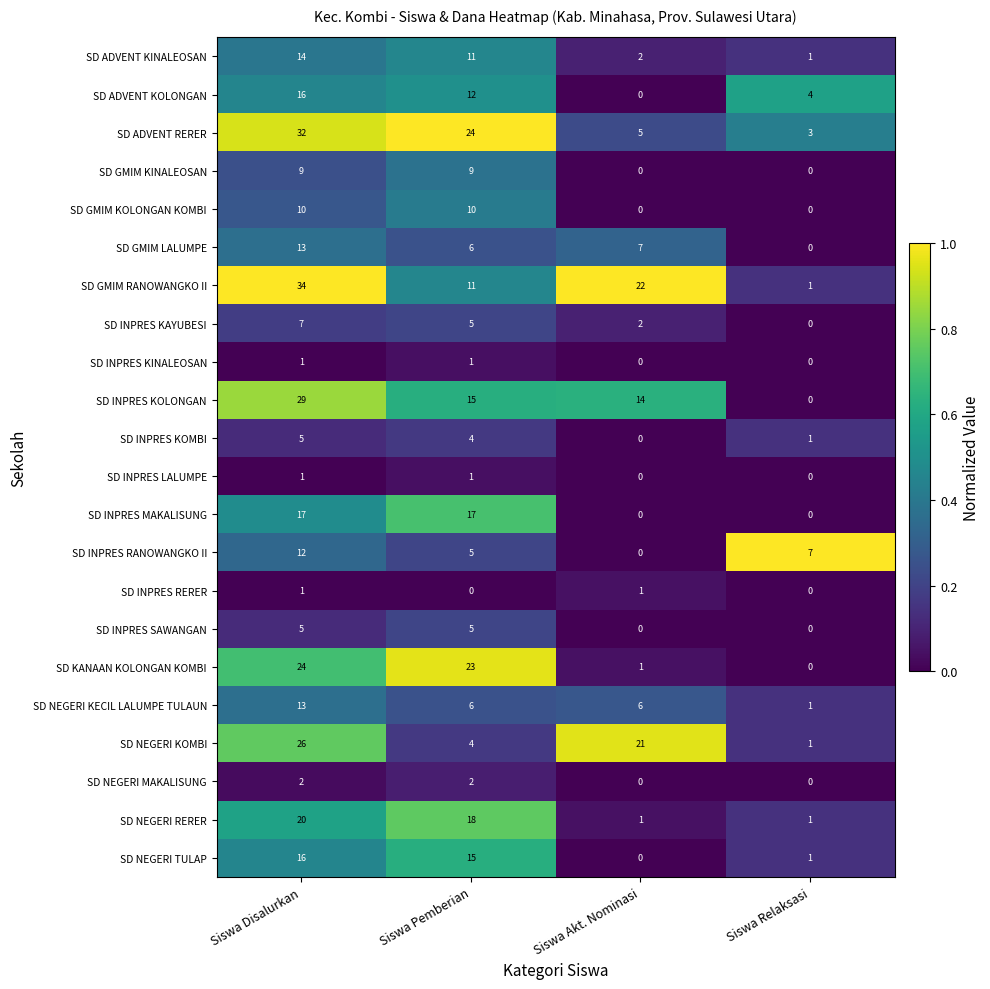

What is the maximum value shown in the chart?

34